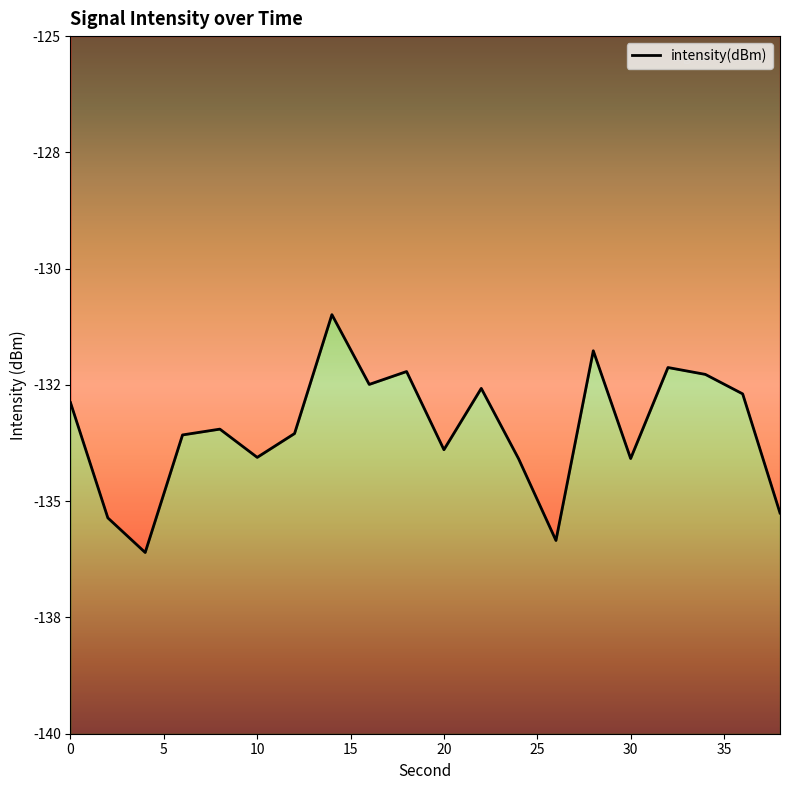

Reading left to right, what are all the values shown in this chart?

-132.9	-135.4	-136.1	-133.6	-133.5	-134.1	-133.5	-131.0	-132.5	-132.2	-133.9	-132.6	-134.1	-135.8	-131.8	-134.1	-132.1	-132.3	-132.7	-135.3